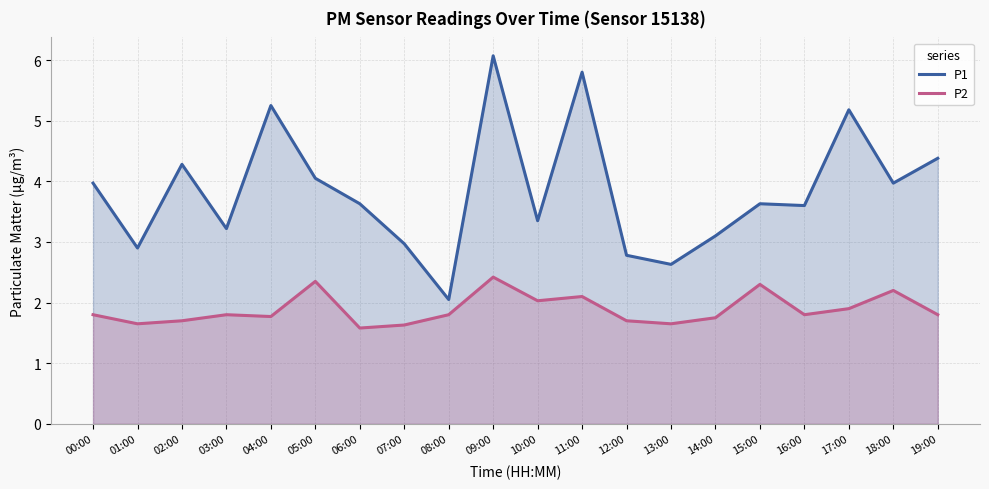

Reading left to right, what are all the values shown in this chart?

P1: 4.0	2.9	4.3	3.2	5.2	4.0	3.6	3.0	2.0	6.1	3.4	5.8	2.8	2.6	3.1	3.6	3.6	5.2	4.0	4.4
P2: 1.8	1.6	1.7	1.8	1.8	2.4	1.6	1.6	1.8	2.4	2.0	2.1	1.7	1.6	1.8	2.3	1.8	1.9	2.2	1.8